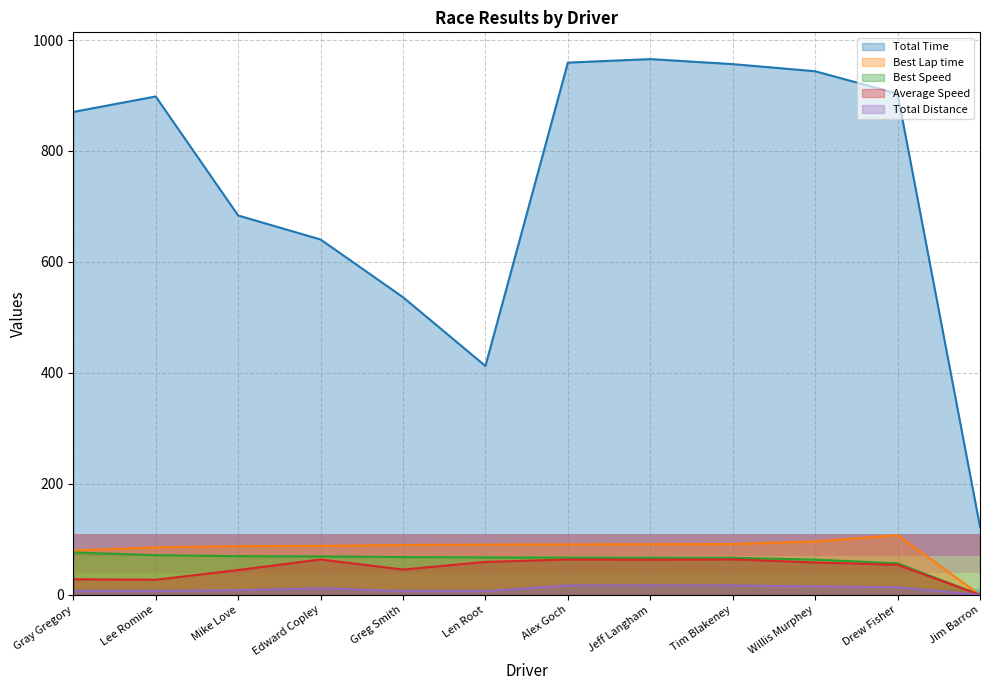

True or false: Average Speed and Total Time intersect in this chart.

False